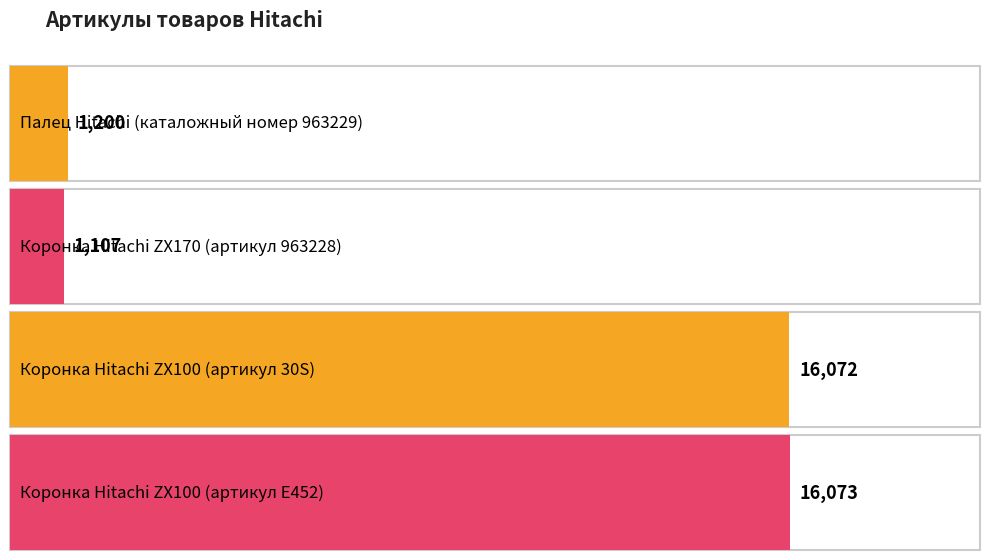

List the labels in order of value, smallest first.

Коронка Hitachi ZX170 (артикул 963228), Палец Hitachi (каталожный номер 963229), Коронка Hitachi ZX100 (артикул 30S), Коронка Hitachi ZX100 (артикул E452)